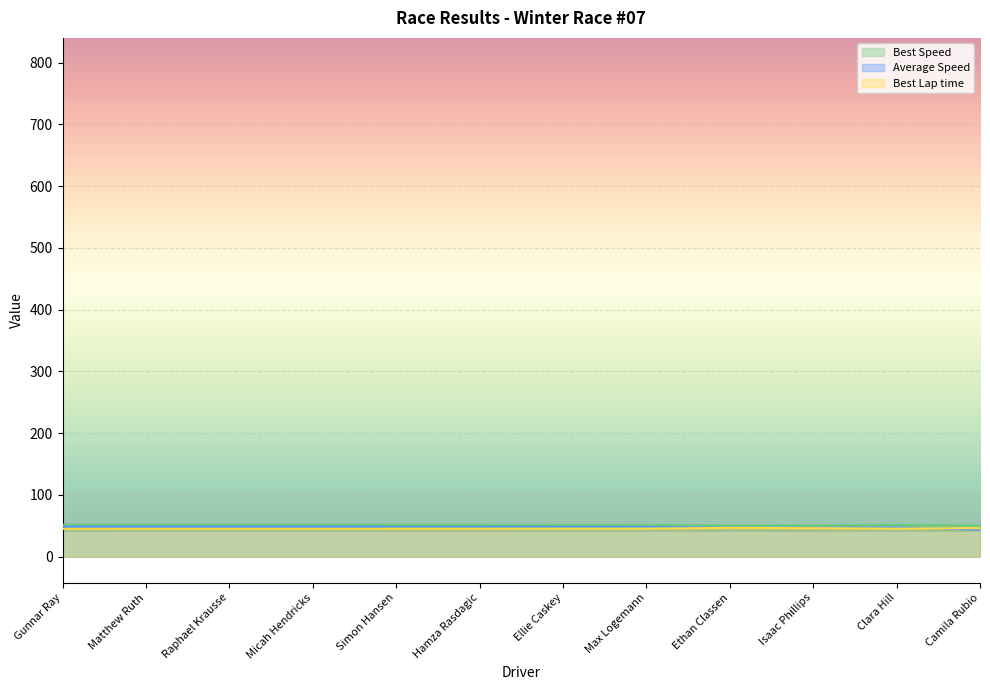

What is the greatest value displayed?

51.8